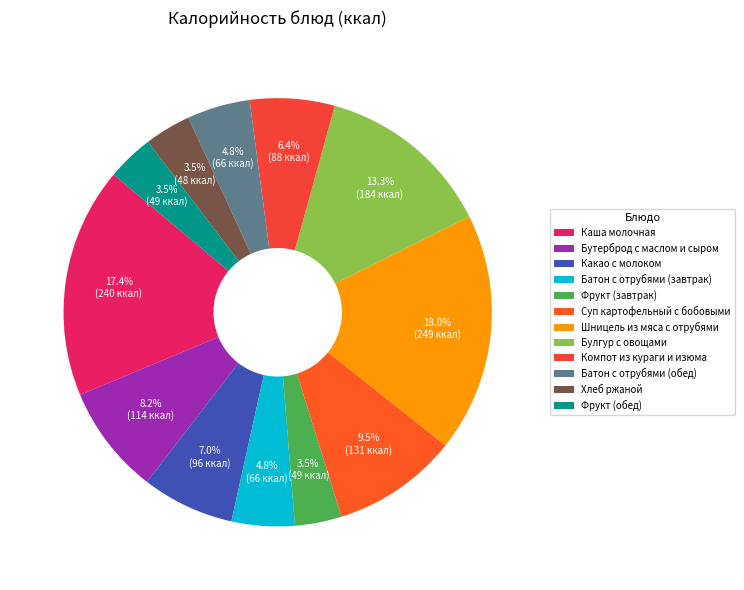

How many segments does this pie chart have?

12